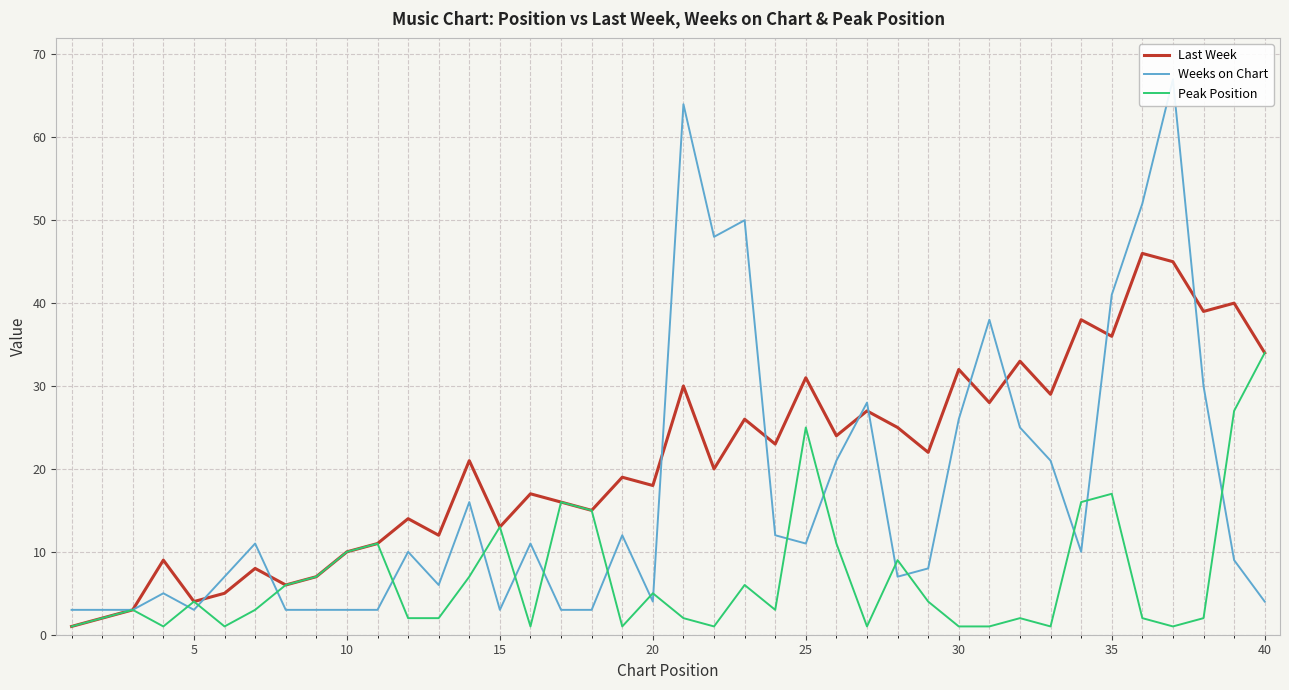

What is the minimum value for Last Week?

1